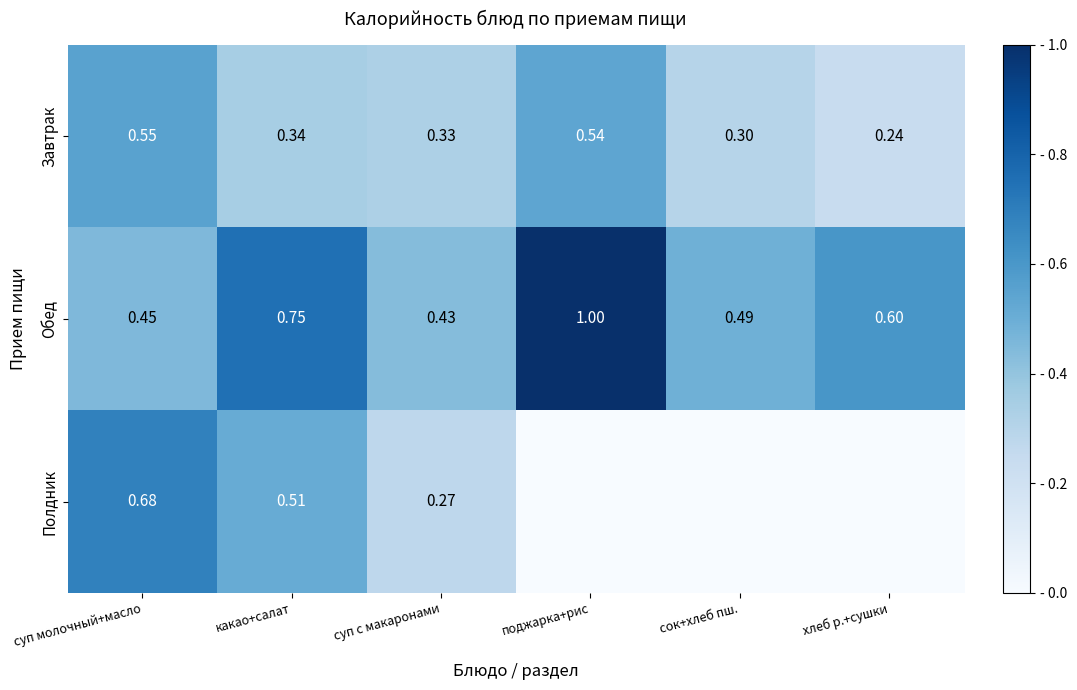

Between суп молочный+масло and суп с макаронами, which series saw the biggest shift?

Полдник